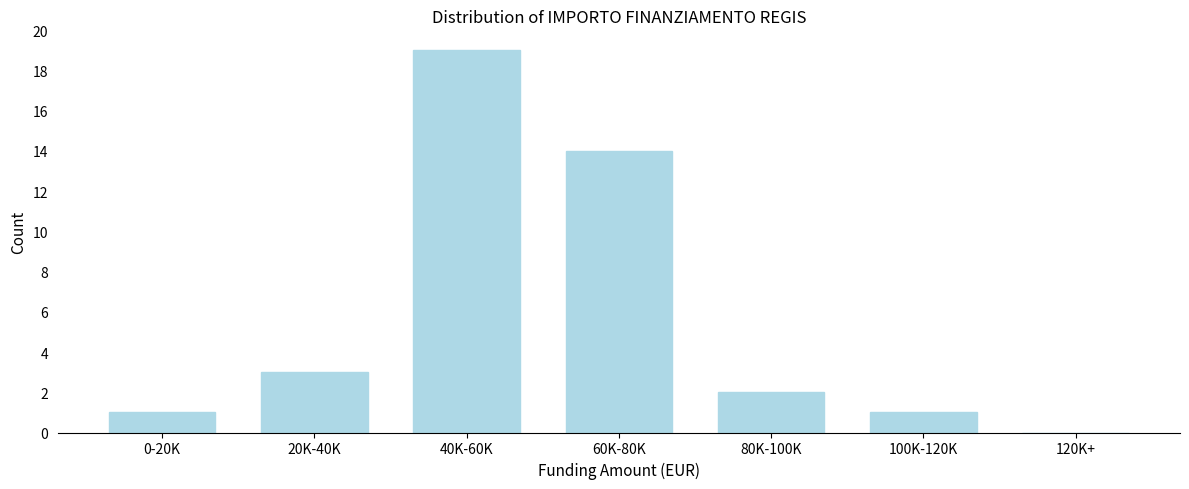

Reading left to right, extract all data points from this chart.

0-20K=1	20K-40K=3	40K-60K=19	60K-80K=14	80K-100K=2	100K-120K=1	120K+=0